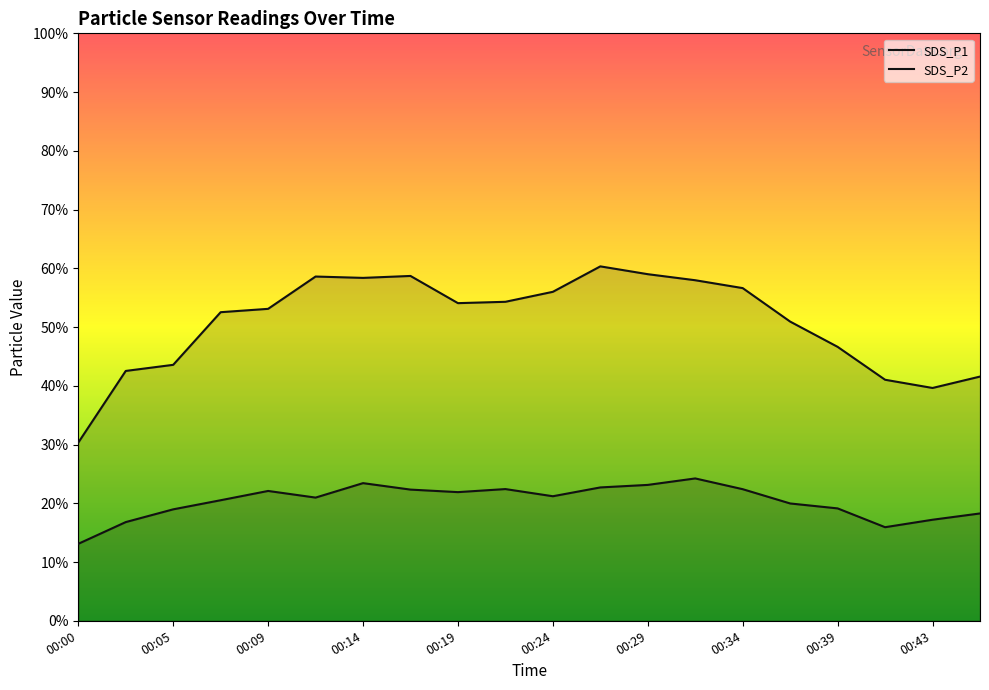

How many lines are shown in the chart?

2